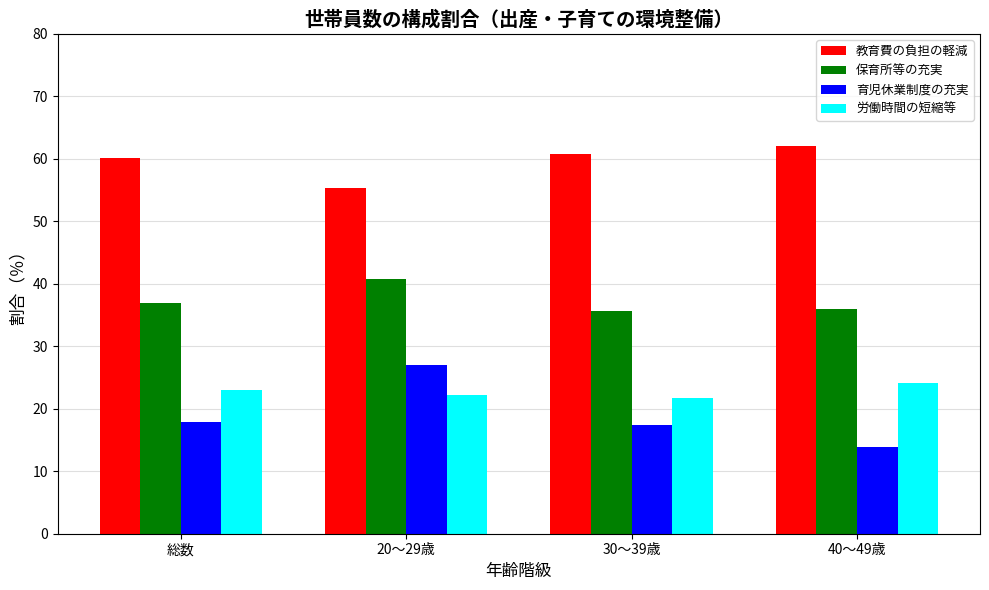

Rank the series at 20～29歳 from highest to lowest value.

教育費の負担の軽減, 保育所等の充実, 育児休業制度の充実, 労働時間の短縮等